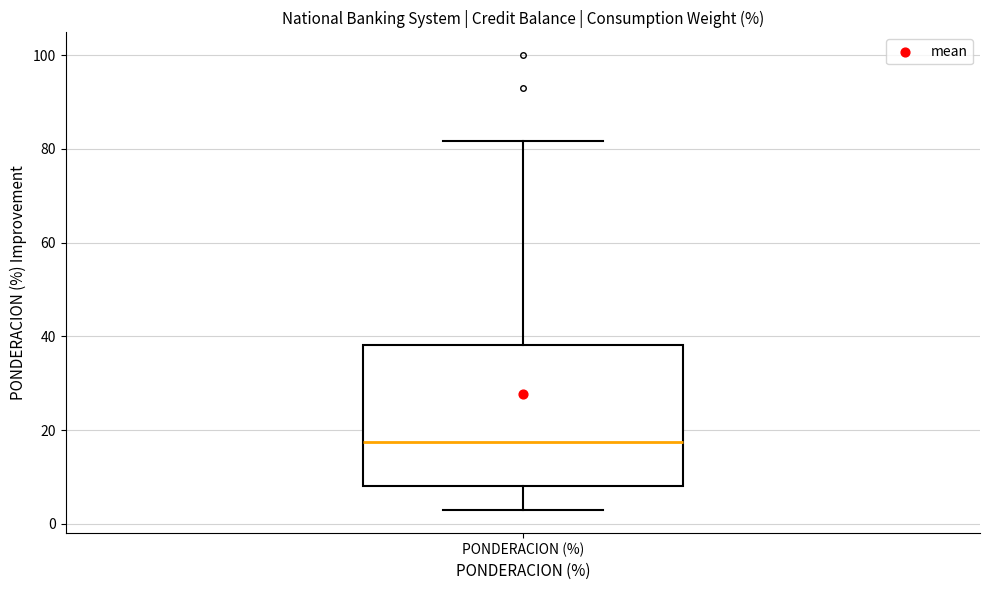

Read this box plot against the y-axis: the position of the median line, the range covered by the box, and the ends of both whiskers. The values are not printed on the chart, so give them approximately, as read against the axis.

median 18, box 8 to 38, whiskers 2 to 82